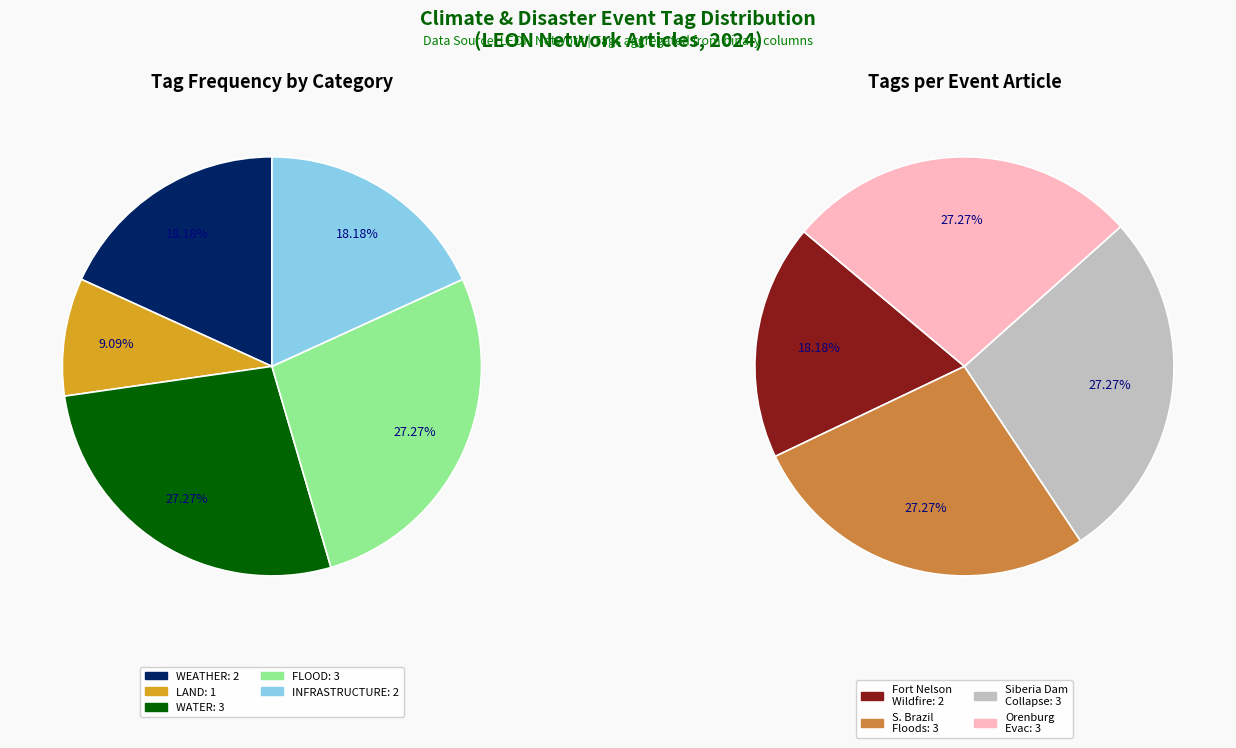

Is Southern Brazil Floods the majority of the pie?

No